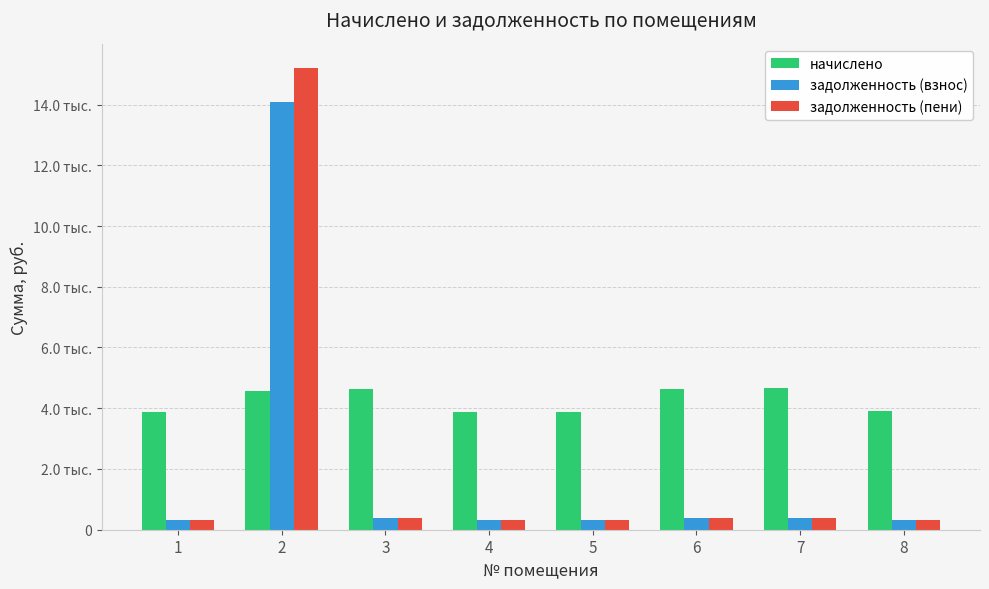

Does the chart contain any negative values?

No